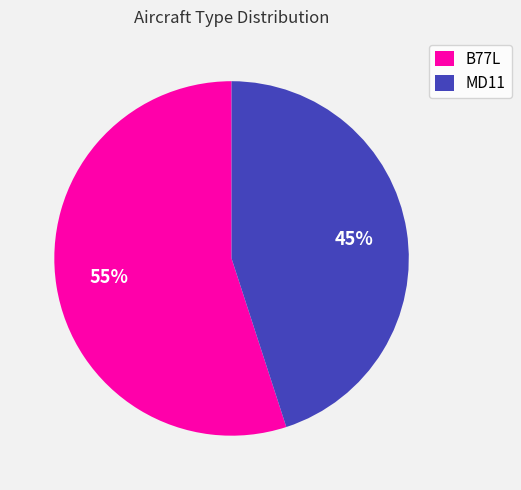

True or false: B77L accounts for 55% of the total.

True